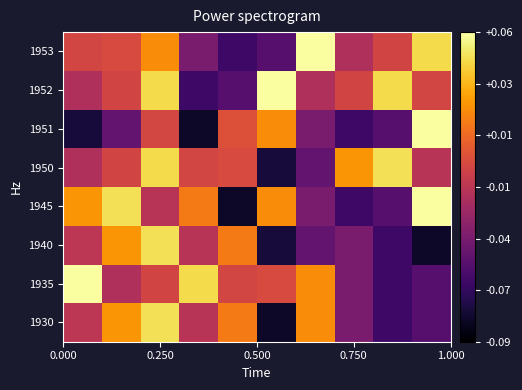

List the series in order of their peak value, highest first.

1935, 1945, 1951, 1952, 1953, 1930, 1940, 1950